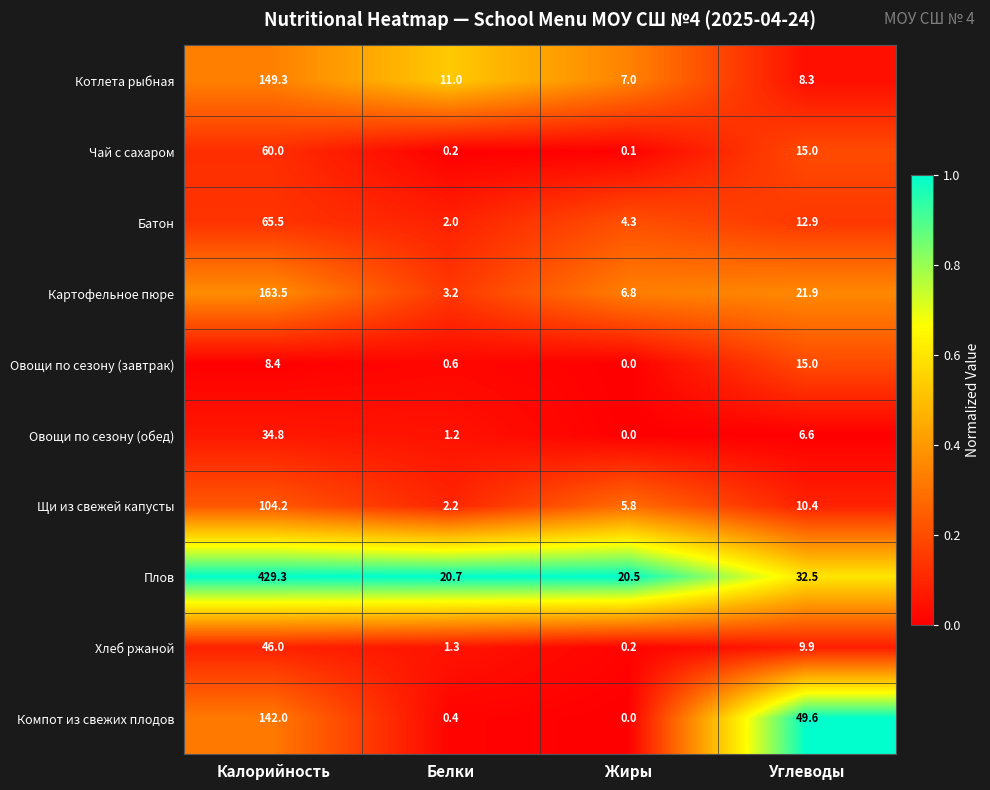

Where does the Компот из свежих плодов series first go above 49?

Калорийность